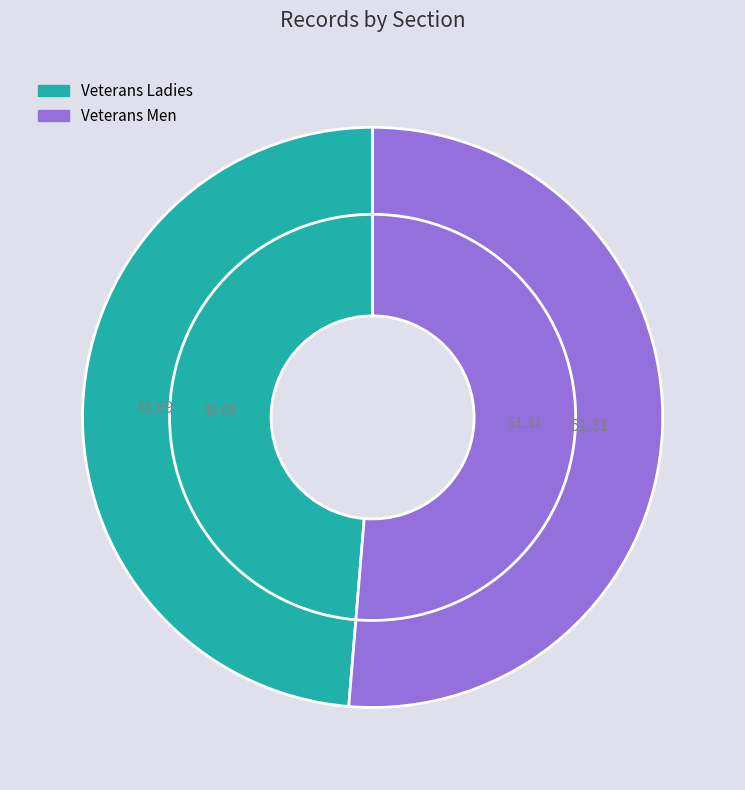

Which category has the biggest portion of the pie?

Veterans Men